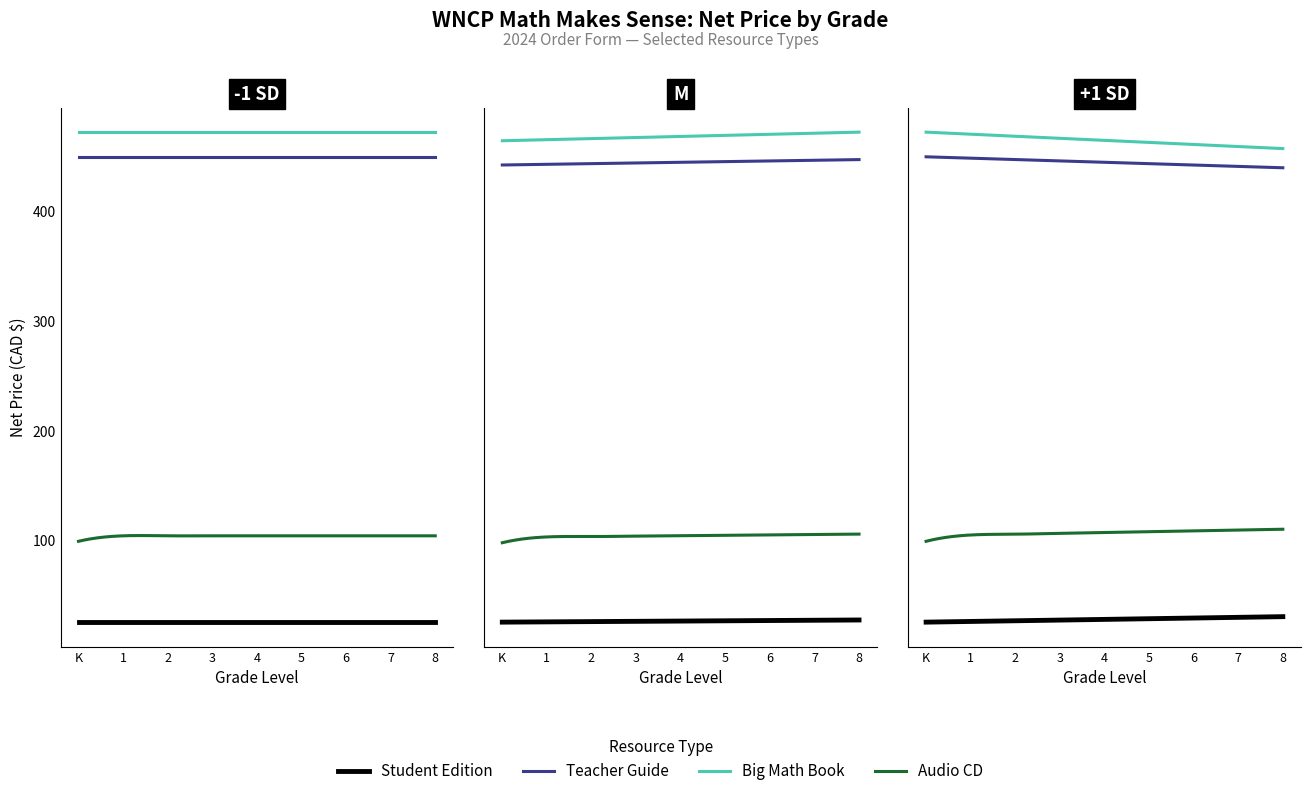

What is the value of the Audio CD point at the 8th from the left?

104.2